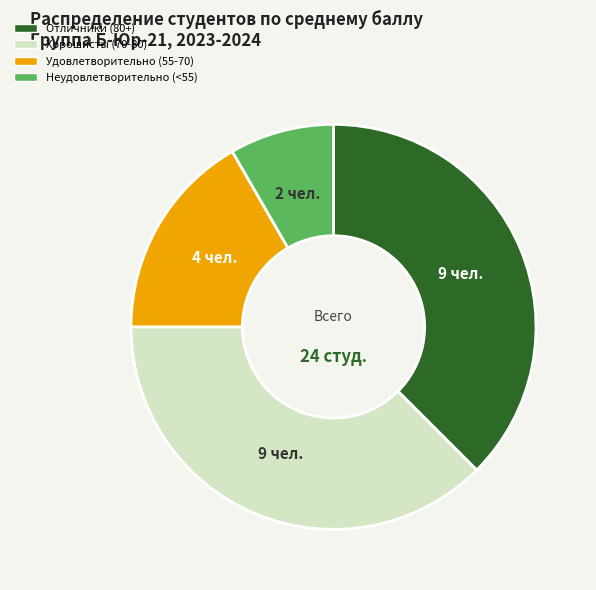

Is there any slice that represents more than half of the pie?

No